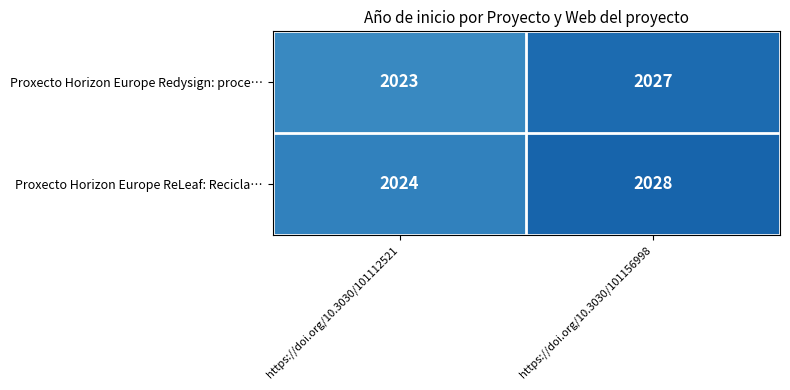

What is the difference between the Proxecto Horizon Europe ReLeaf: Recicla… values at https://doi.org/10.3030/101112521 and https://doi.org/10.3030/101156998?

4